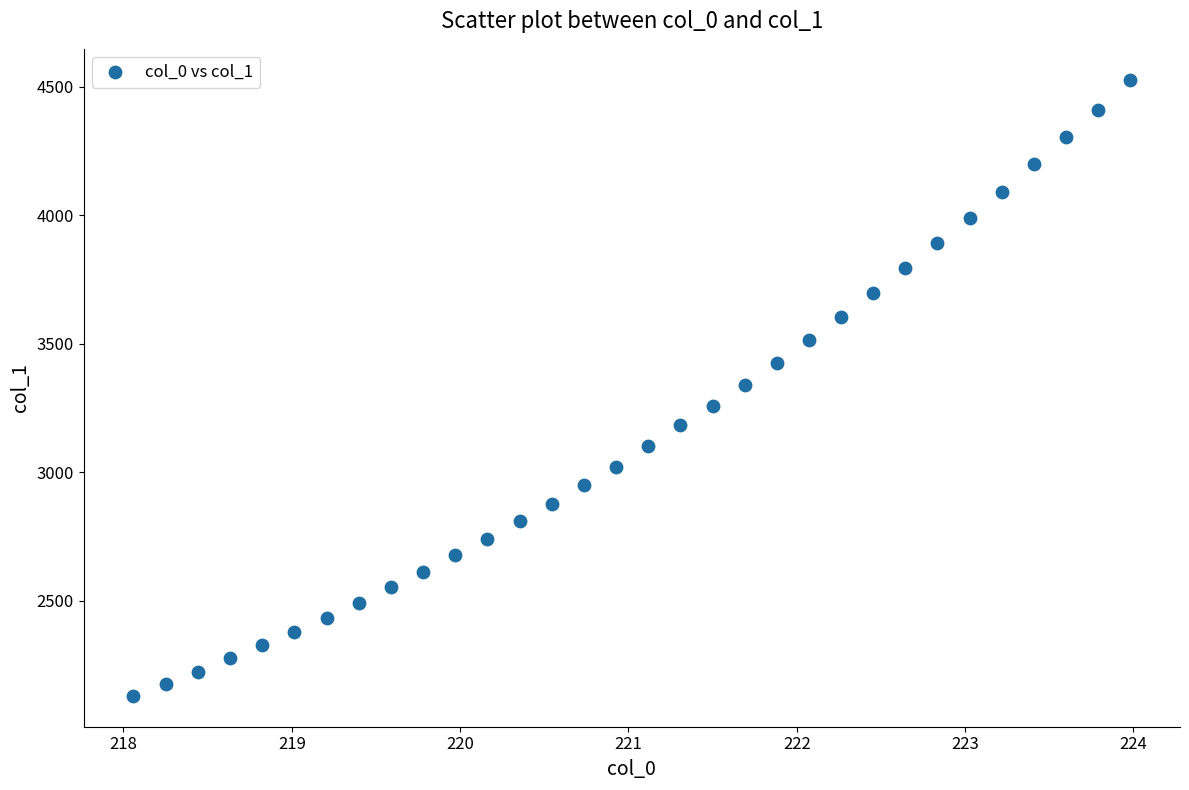

What is the range of X values (max minus min)?

5.9